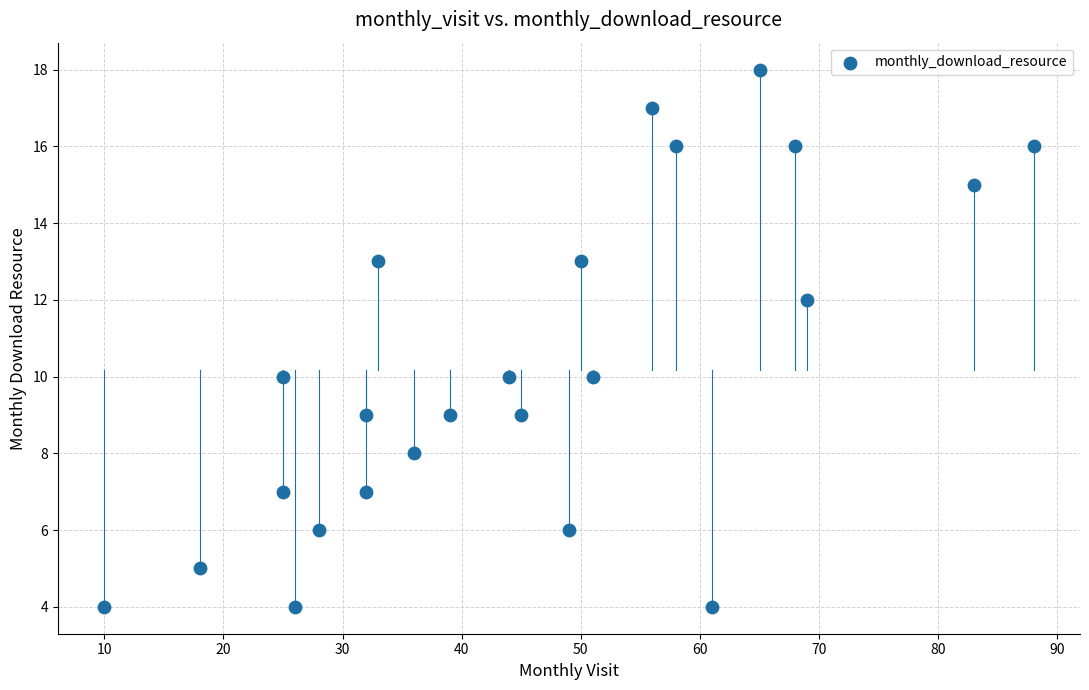

What is the range of X values (max minus min)?

78